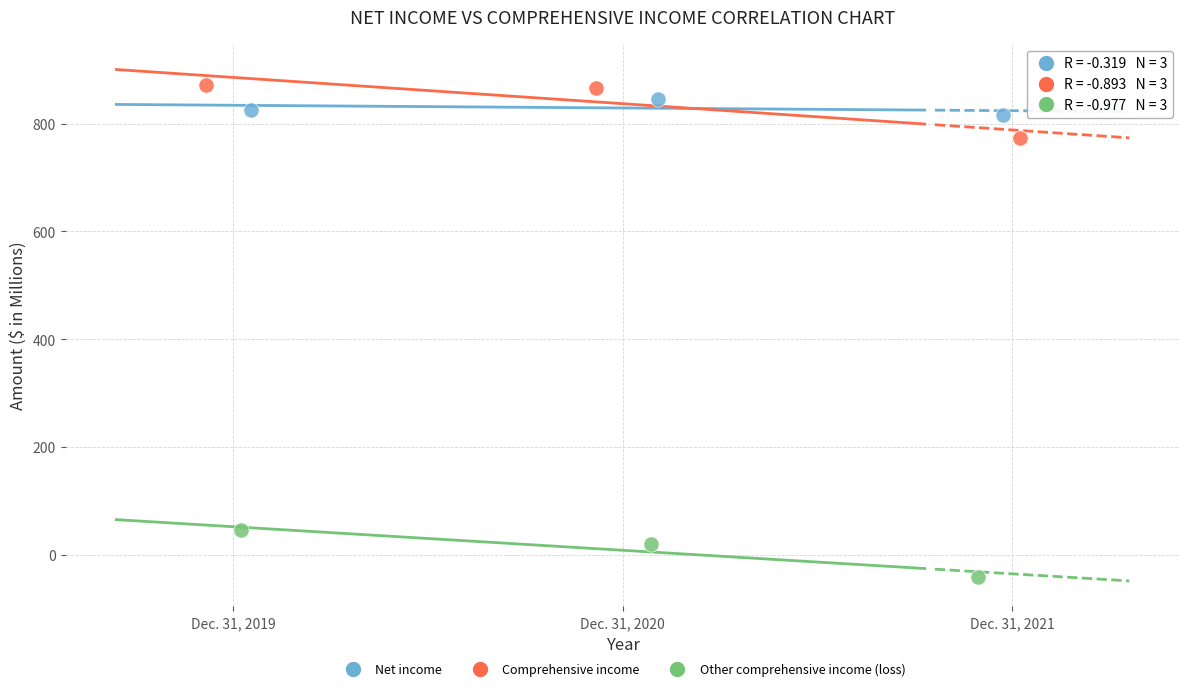

Which series has the largest Y range (max minus min)?

Comprehensive income